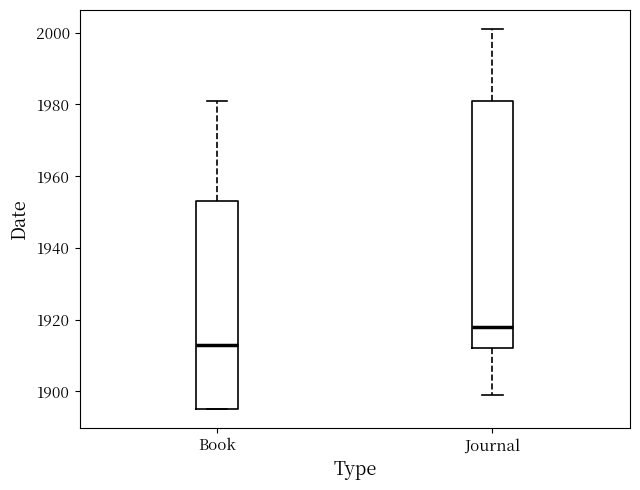

Reading left to right, transcribe this box plot: for each box, give where its median line is, the range the box spans, and where its two whiskers end, as read against the y-axis. The values are not printed on the chart, so give them approximately, as read against the axis.

Book: median 1914, box 1896 to 1954, whiskers 1896 to 1982
Journal: median 1918, box 1912 to 1982, whiskers 1900 to 2002